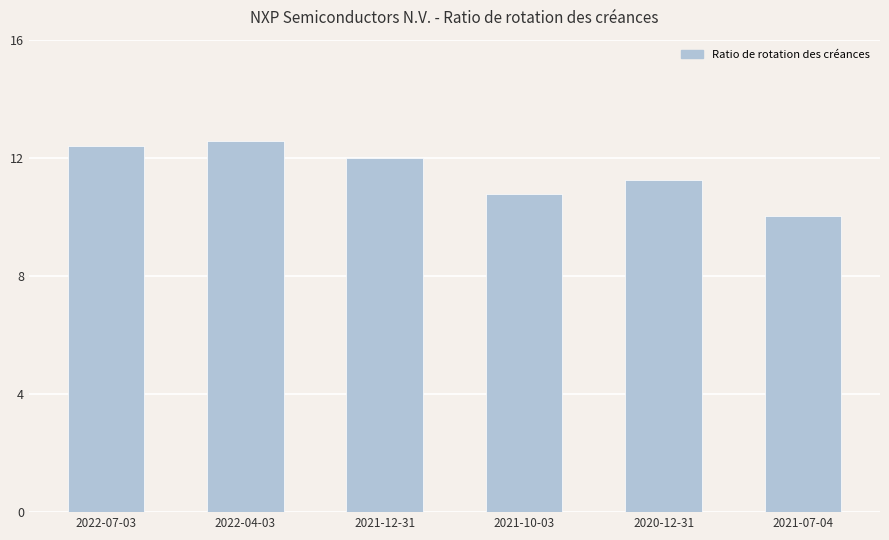

What is the label of the 4th bar from the right?

2021-12-31